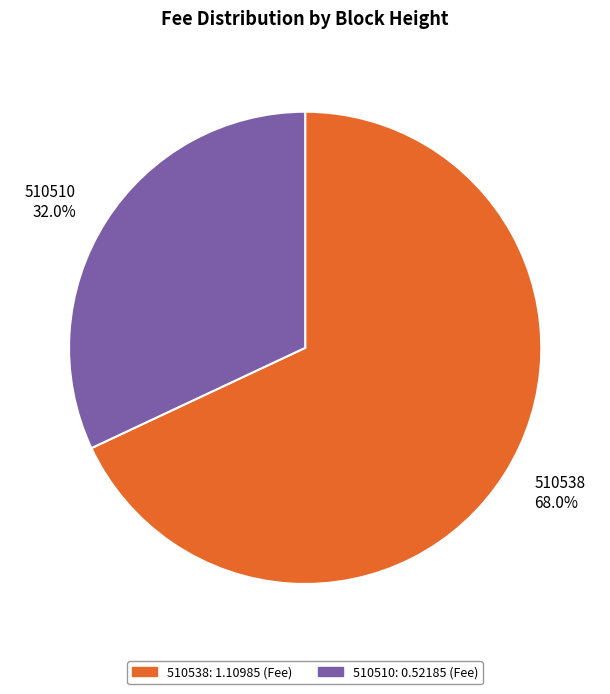

Which category accounts for the majority?

510538